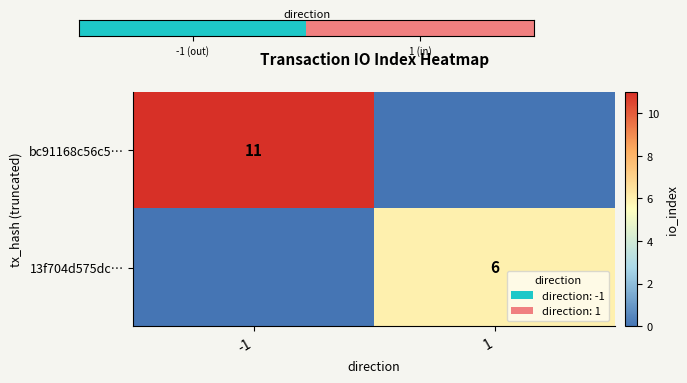

Is it true that bc91168c56c5… equals 11 at -1?

True